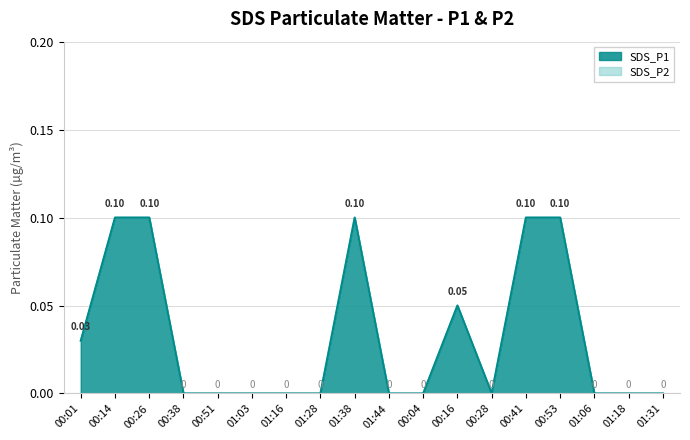

What is the greatest value displayed?

0.1